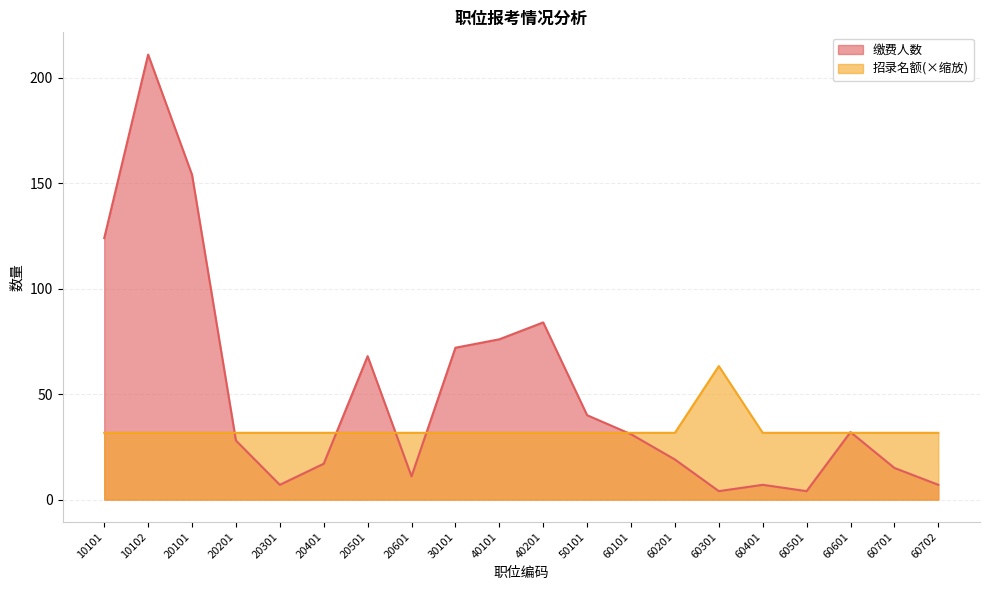

Reading left to right, list all the values displayed in this chart.

缴费人数: 124.0	211.0	154.0	28.0	7.0	17.0	68.0	11.0	72.0	76.0	84.0	40.0	31.0	19.0	4.0	7.0	4.0	32.0	15.0	7.0
招录名额: 31.6	31.6	31.6	31.6	31.6	31.6	31.6	31.6	31.6	31.6	31.6	31.6	31.6	31.6	63.3	31.6	31.6	31.6	31.6	31.6